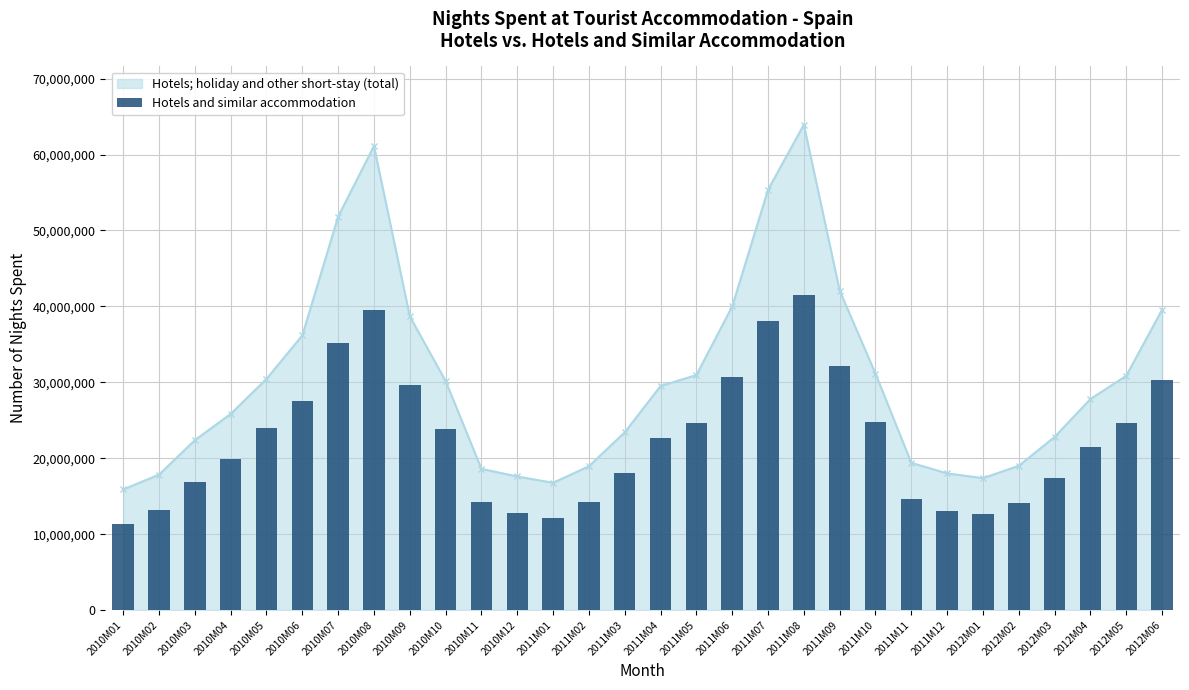

What is the label of the 2nd bar from the left?

2010M02